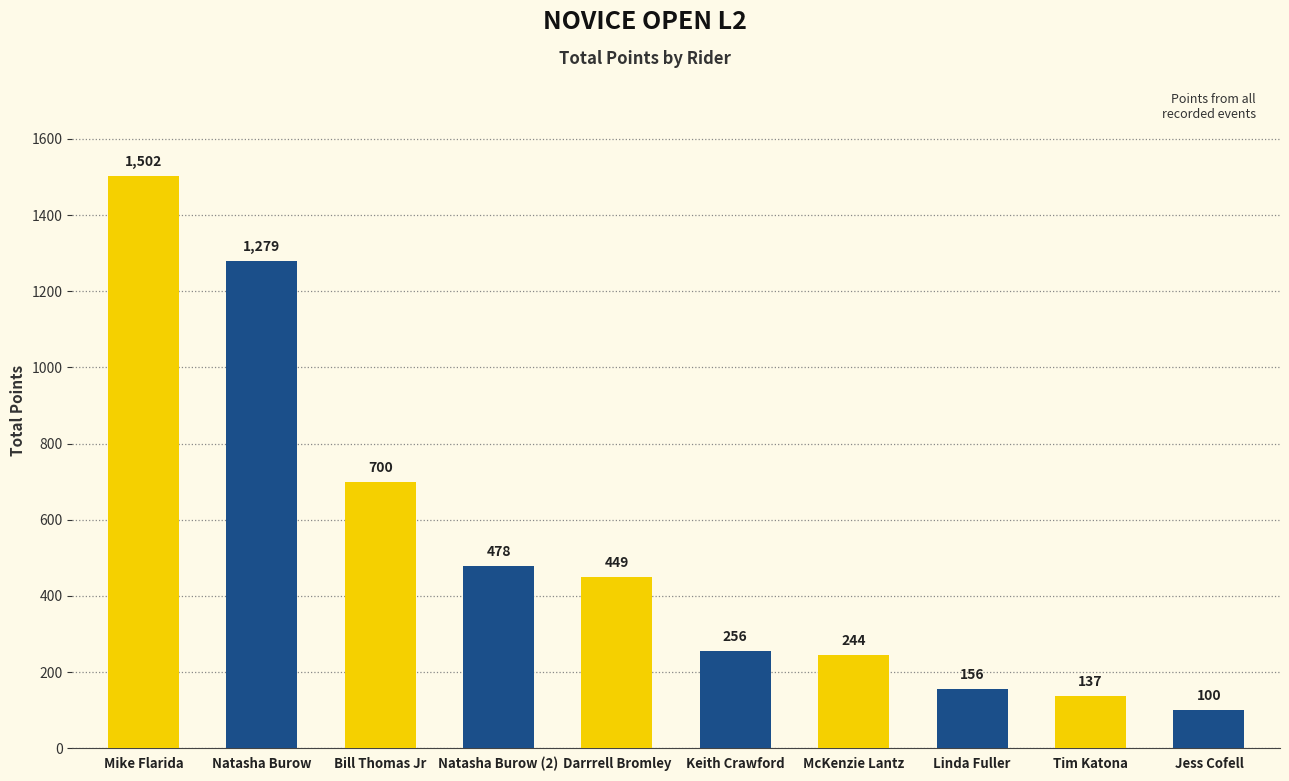

What is the value of the 10th bar from the left?

100.0